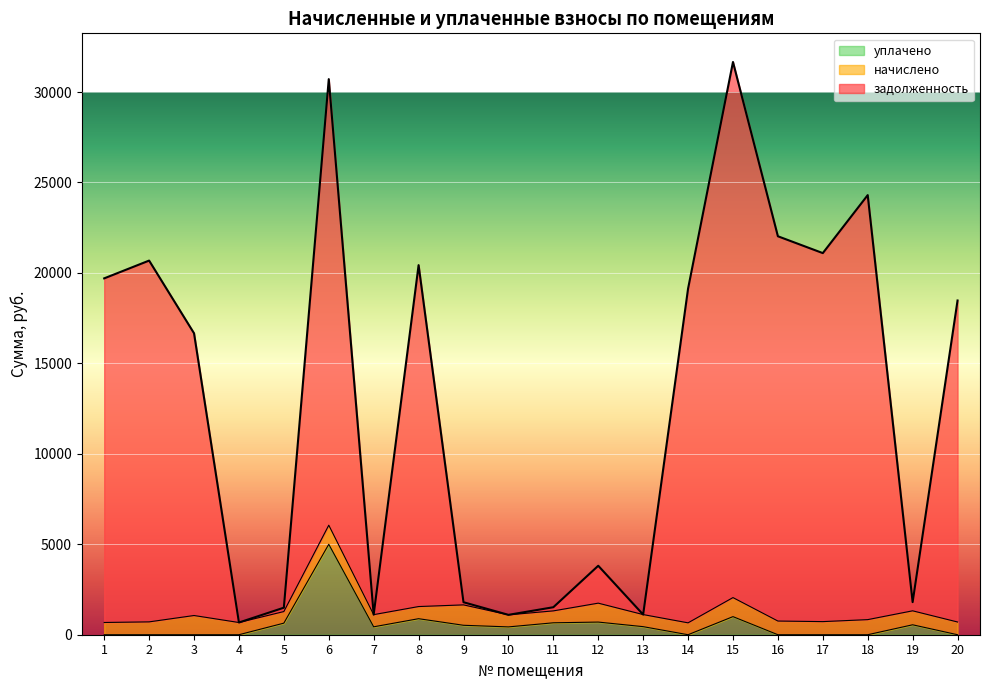

Does the chart display data point markers on the line(s)?

No